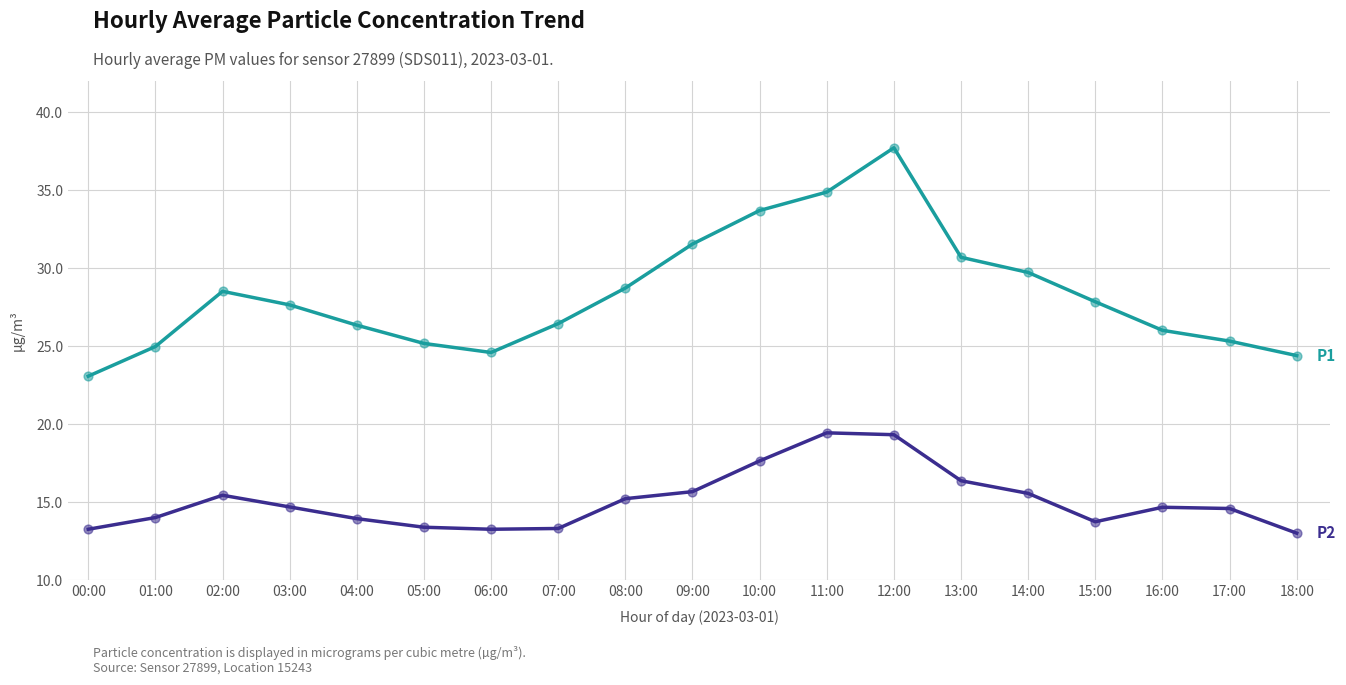

At which category is the sum across all series the highest?

12:00